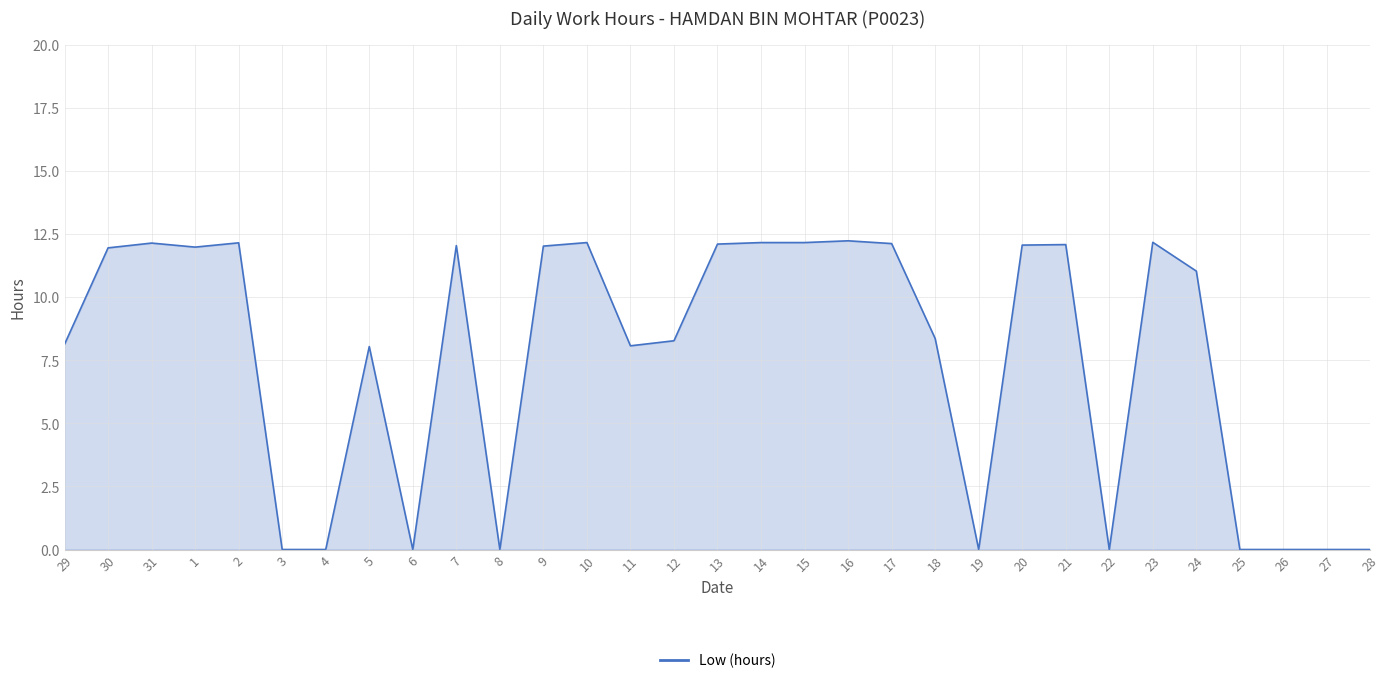

True or false: the data shows 7.4 at 14.

False